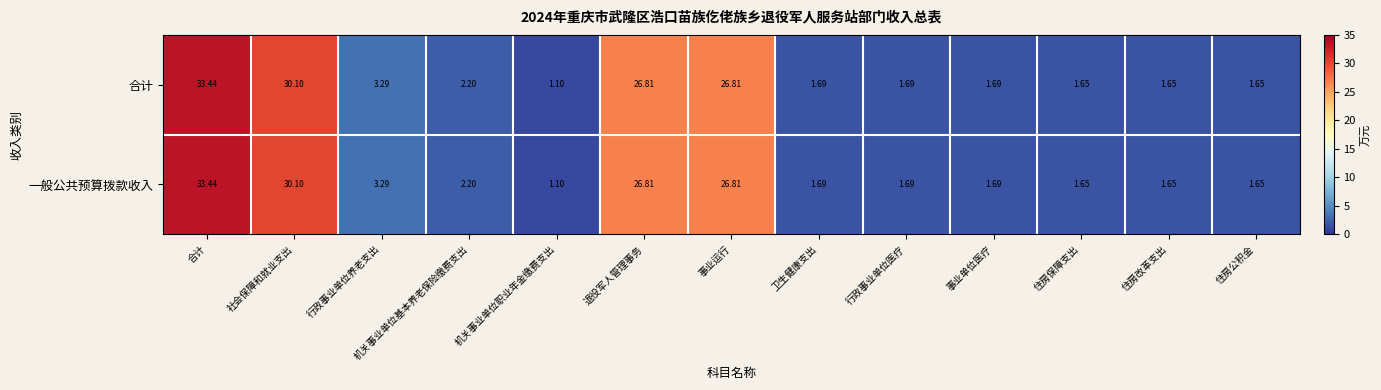

Which category has the highest value across all series?

合计